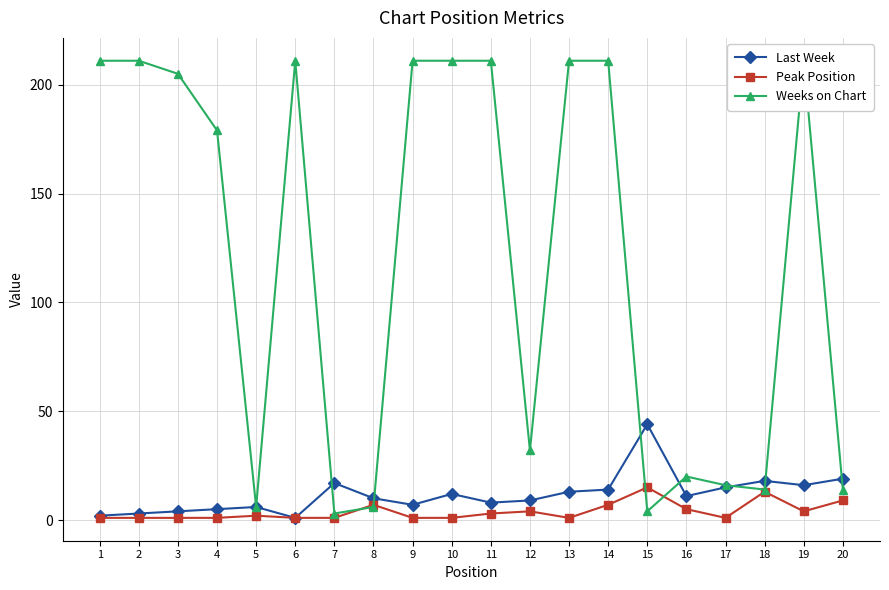

True or false: Weeks on Chart and Last Week intersect in this chart.

True